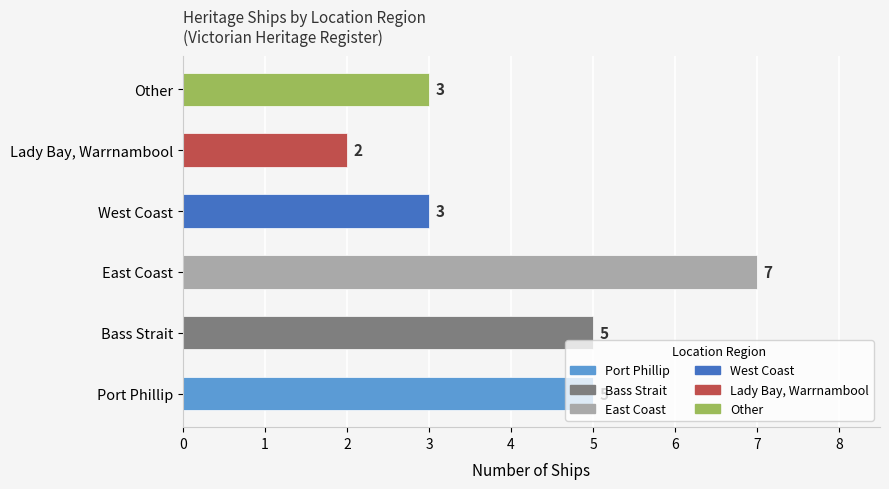

What is the ratio of the value at Other to the value at West Coast?

1.0